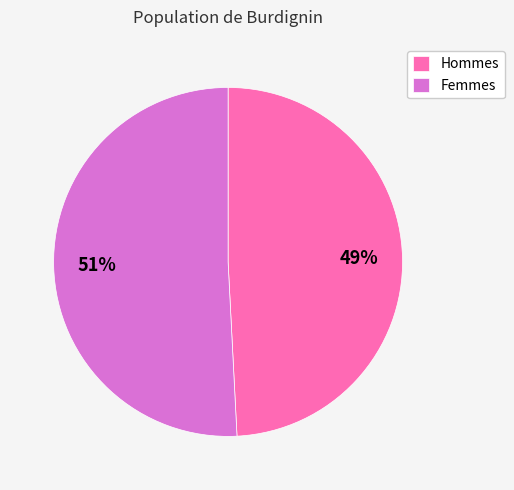

Approximately how many times larger is the value at Hommes compared to Femmes?

1.0